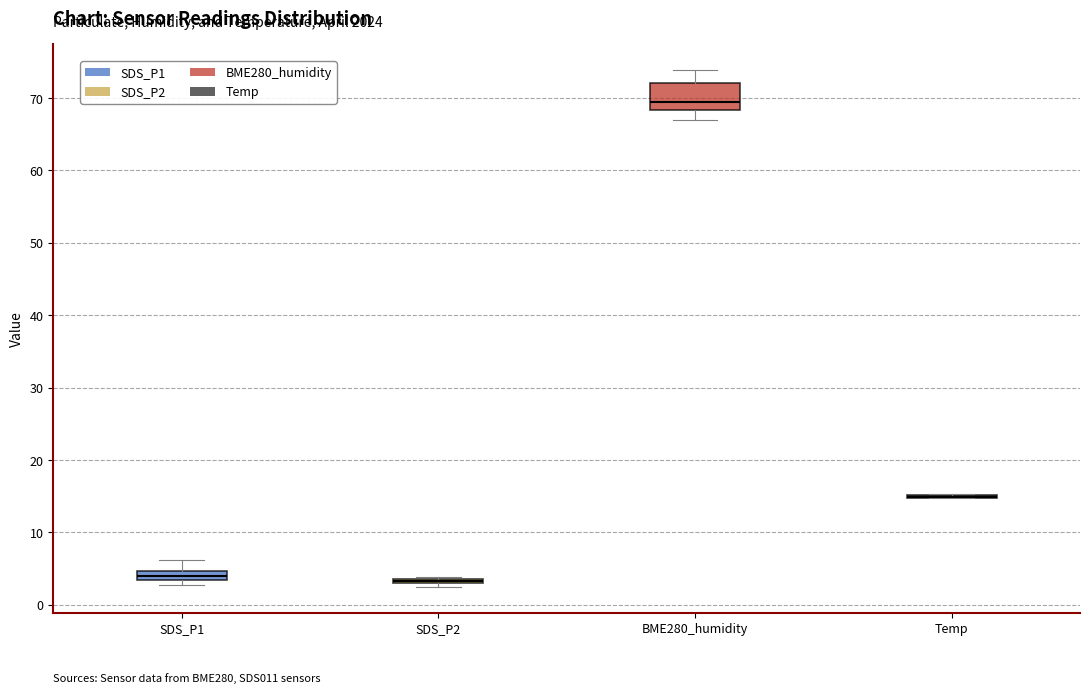

Which box is the tallest, from its lower edge to its upper edge?

BME280_humidity